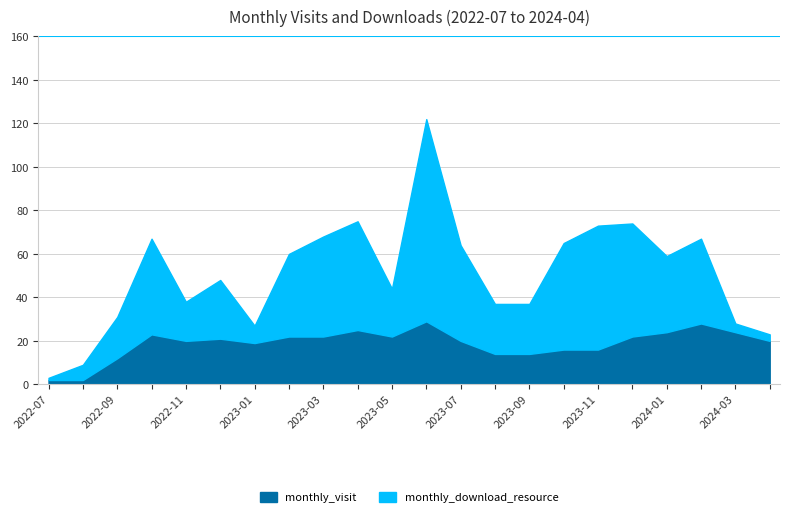

At 2023-11, list the series in order from smallest to largest.

monthly_visit, monthly_download_resource